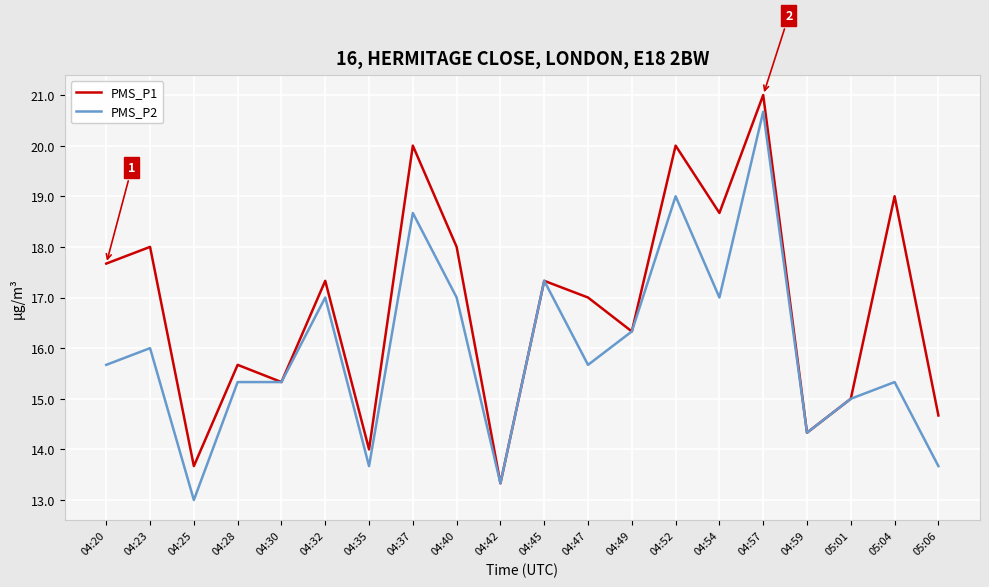

Read the PMS_P1 value at 04:35.

14.0